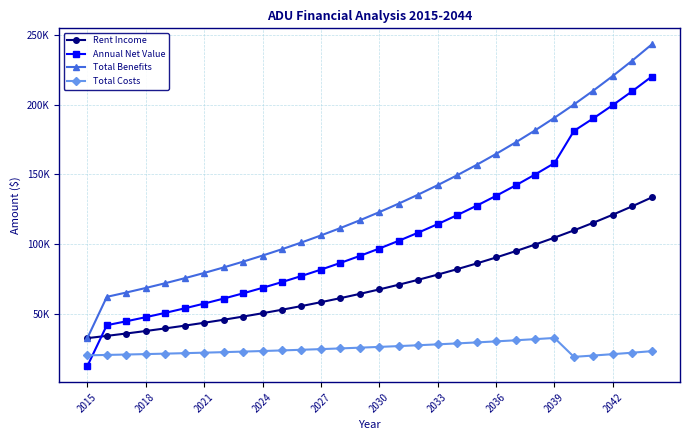

What are all the series names shown in the legend?

Rent Income, Annual Net Value, Total Benefits, Total Costs